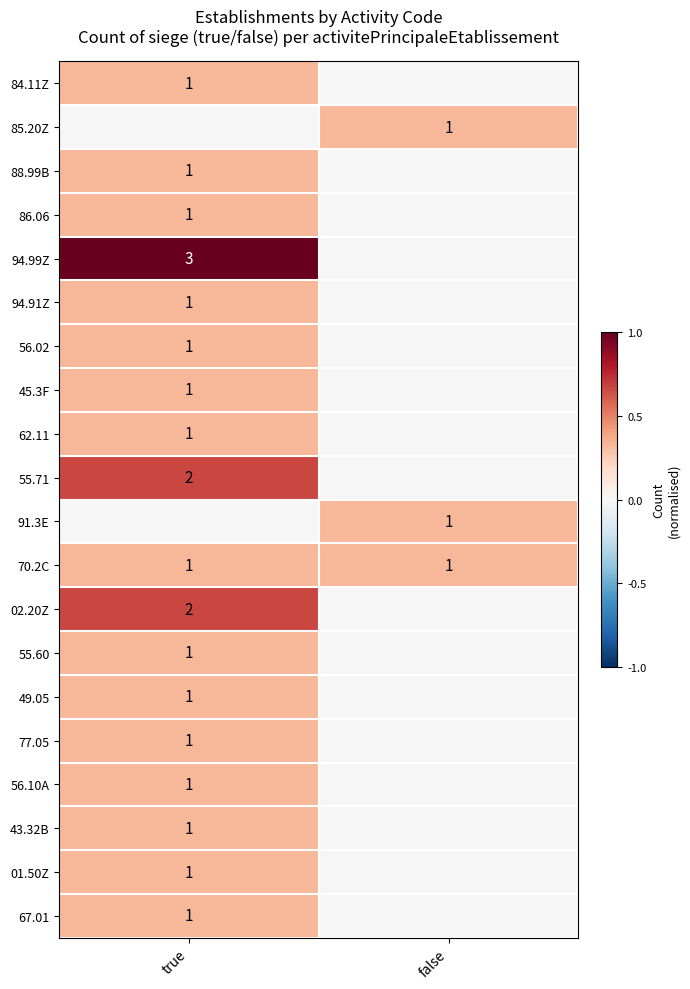

Is it true that 01.50Z equals 1 at true?

True